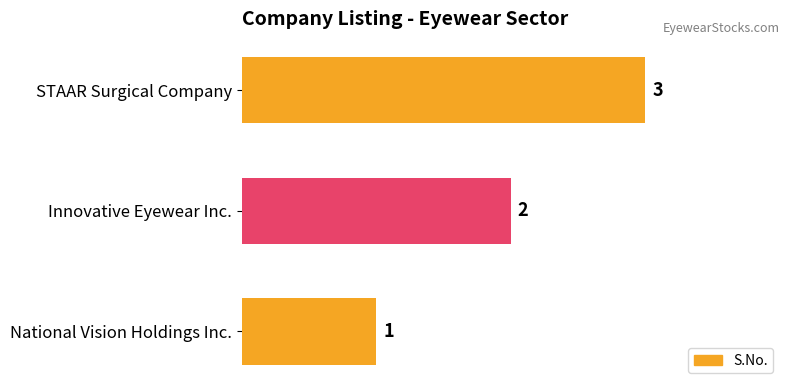

Where is the data nearest to the value 2?

Innovative Eyewear Inc.